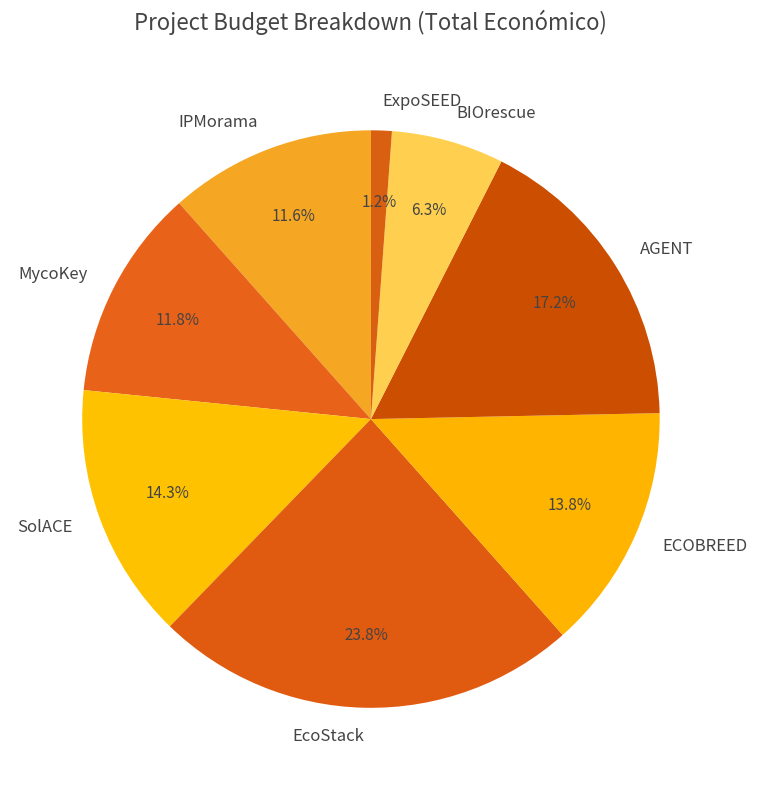

What percentage is the BIOrescue slice, to the nearest percent?

6%